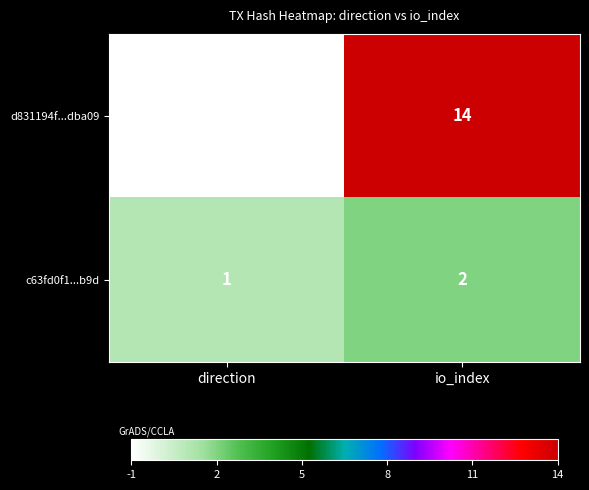

What is the maximum value shown in the chart?

14